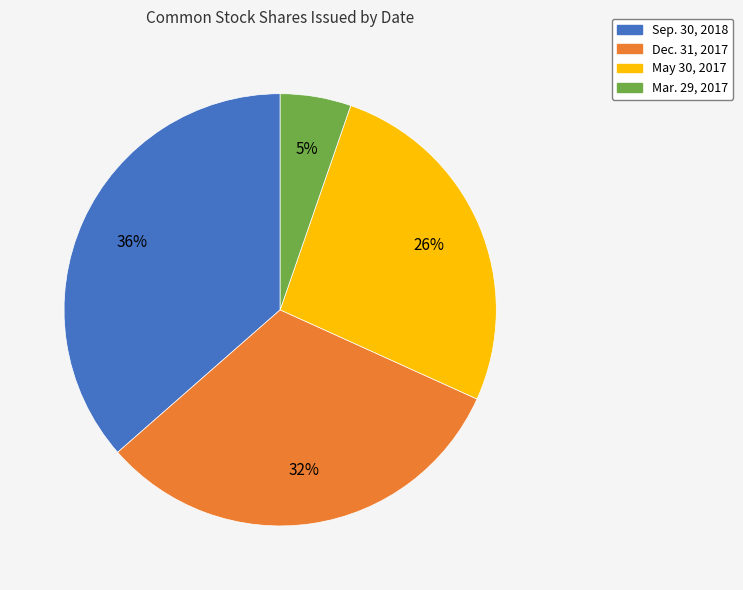

To the nearest percent, what percentage of the pie is Dec. 31, 2017?

32%